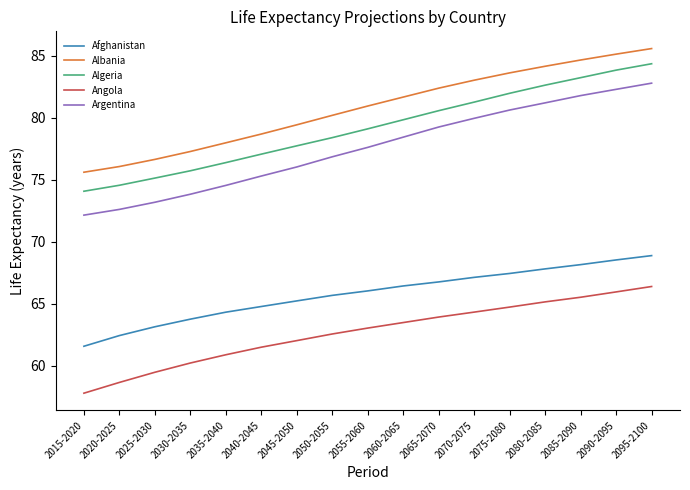

Does the chart display data point markers on the line(s)?

No